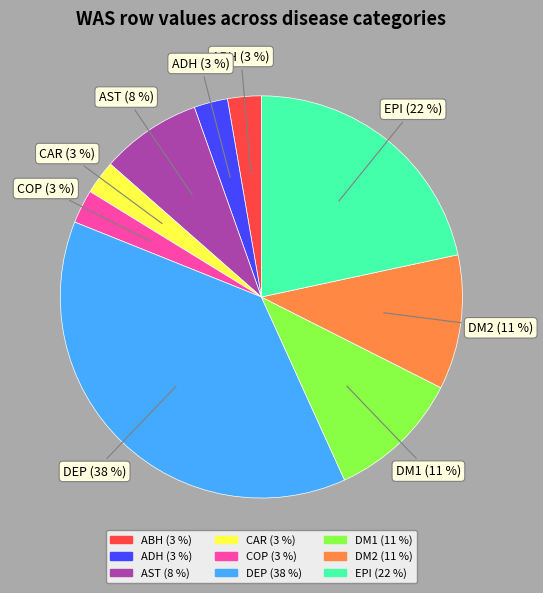

Is the sum of ABH and AST greater than half?

No